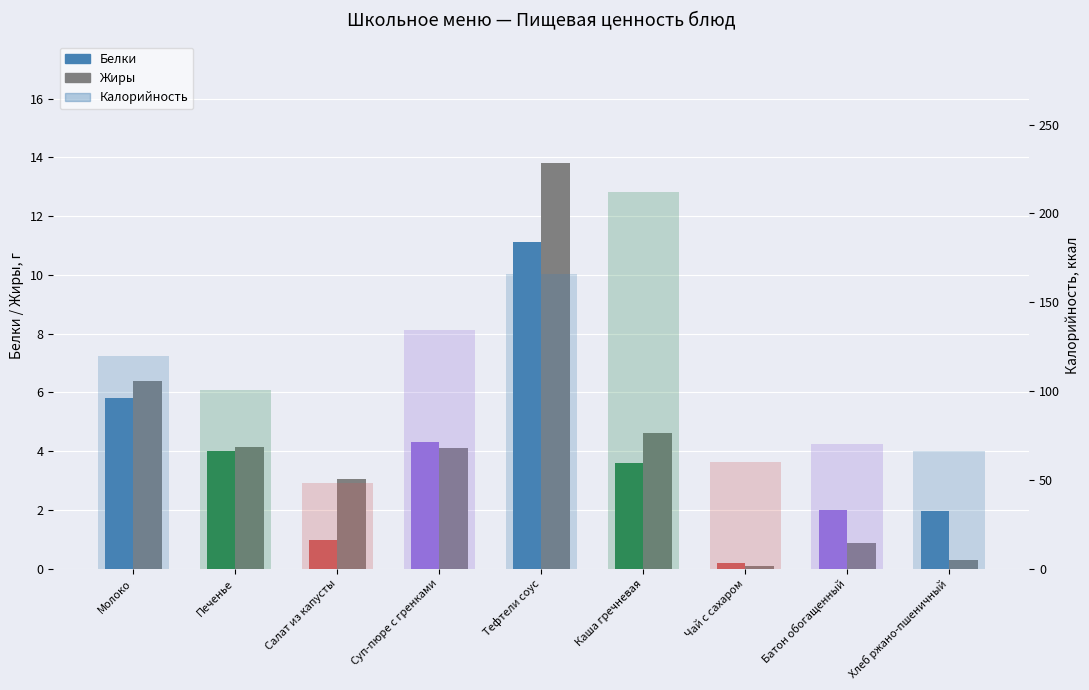

What is the value of the Калорийность bar at the 1st from the left?

120.0